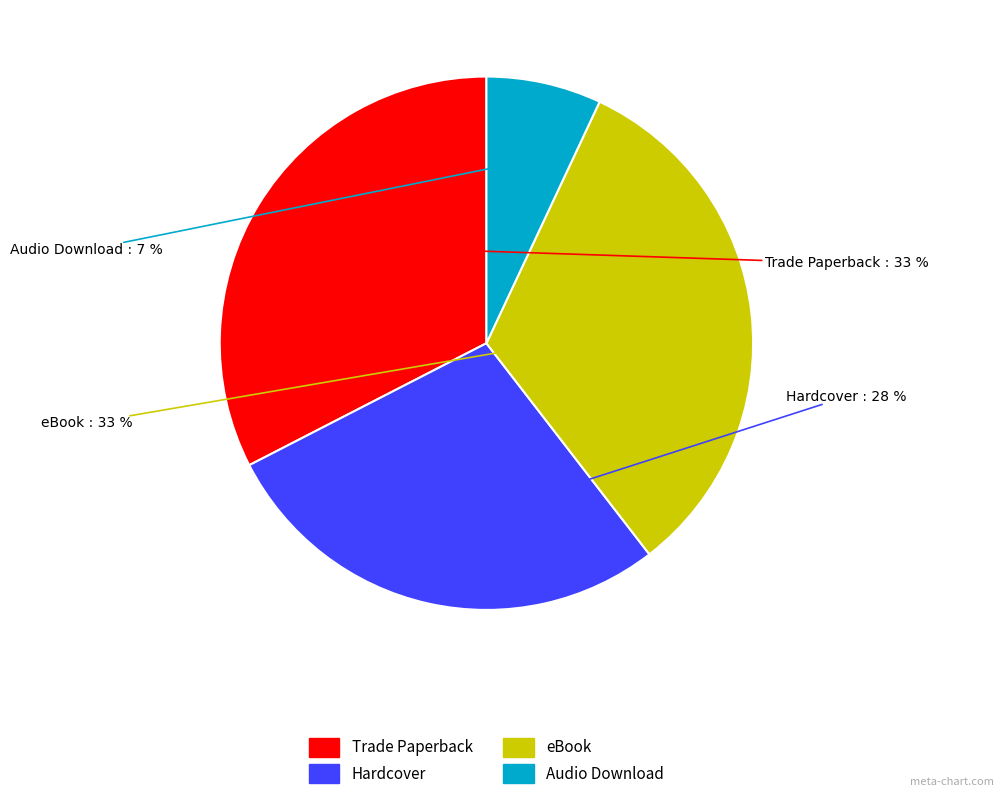

What percentage is the eBook slice, to the nearest percent?

33%